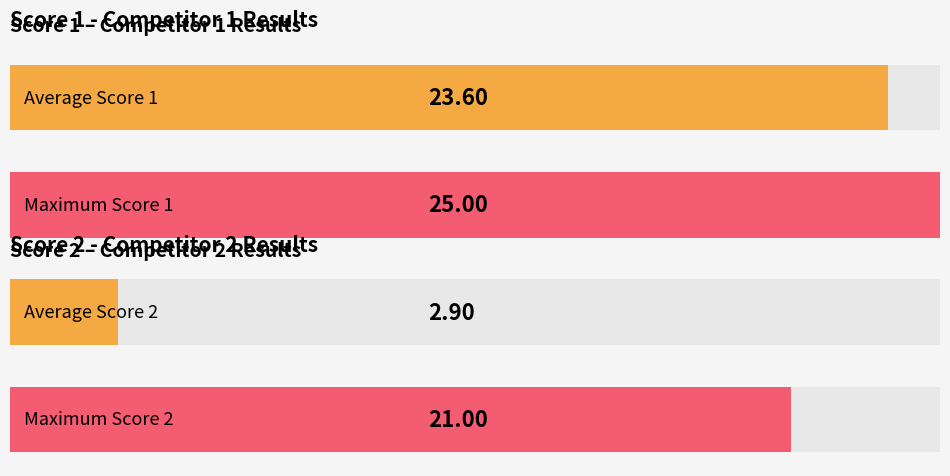

Does the chart contain any negative values?

No